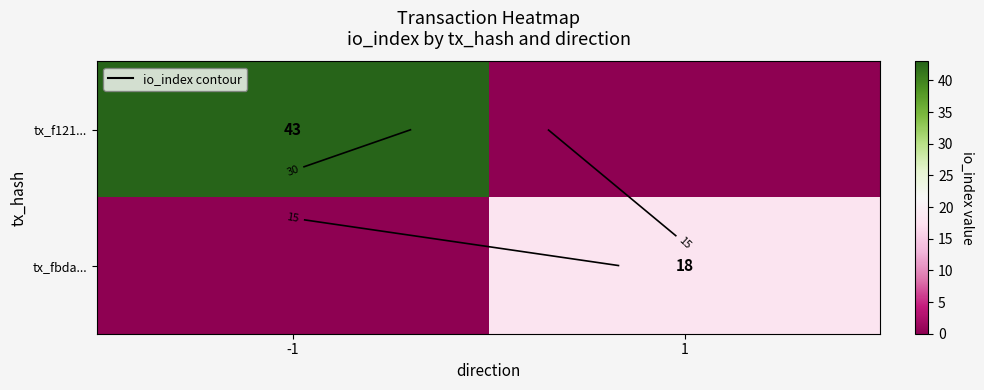

Read the tx_f121... value at -1.

43